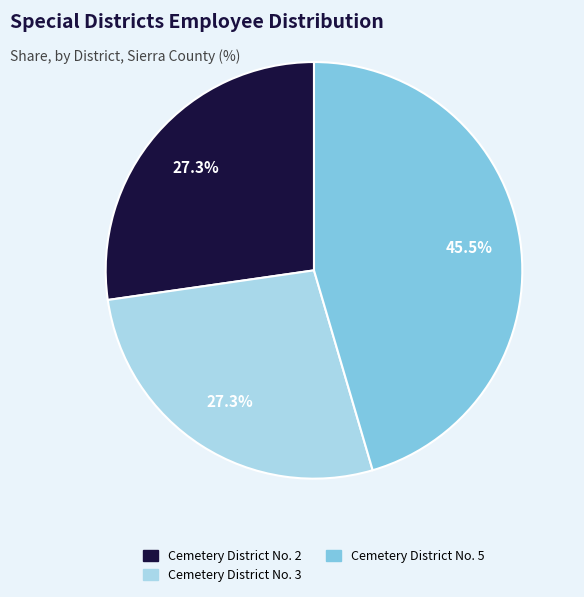

What is the largest slice in the pie chart?

Cemetery District No. 5